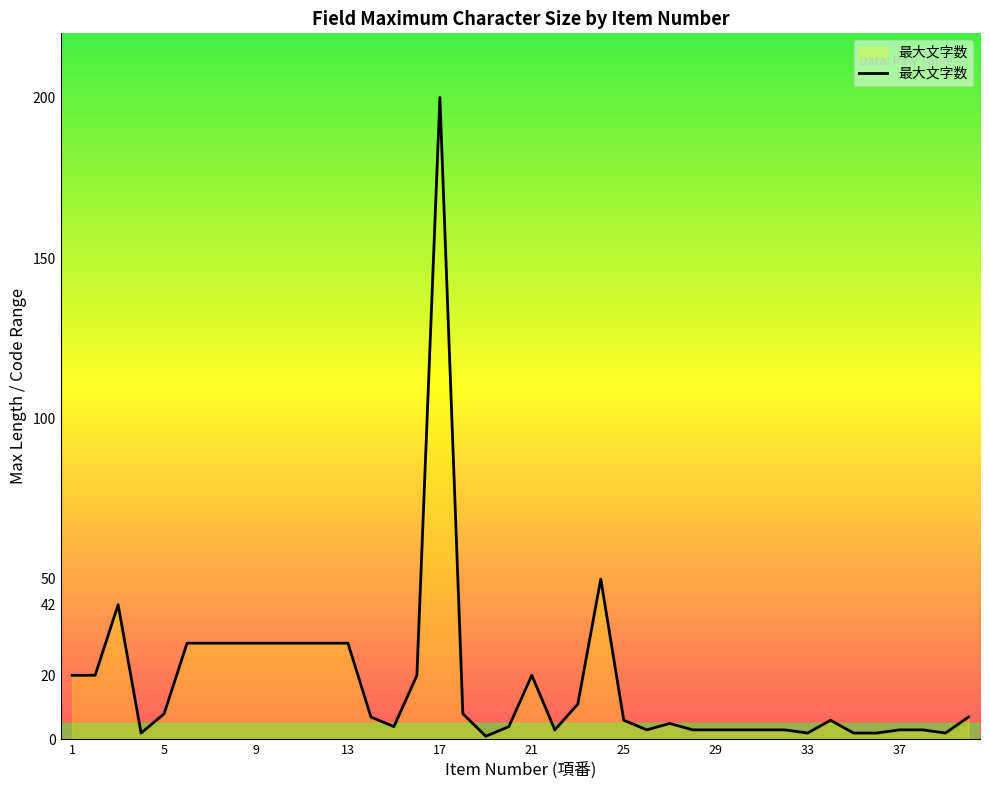

What is the maximum value shown in the chart?

200